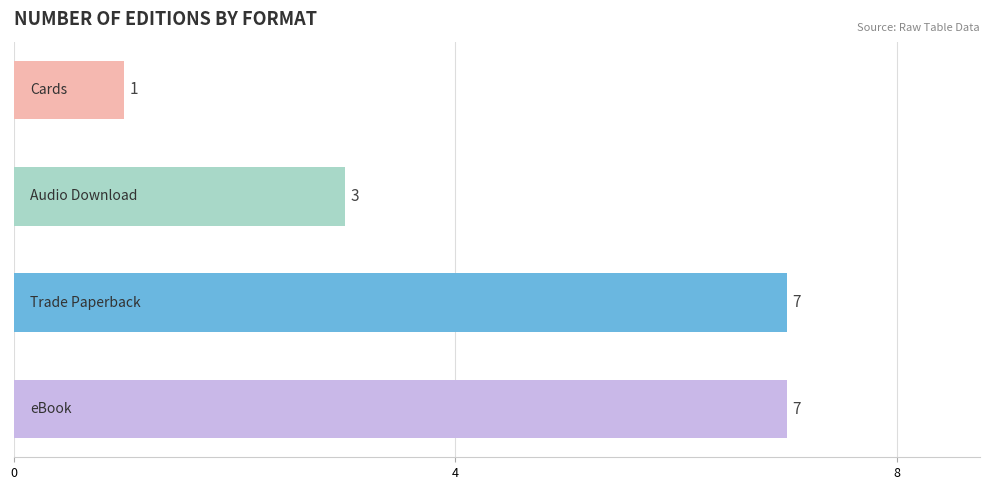

How many bars are there in total?

4